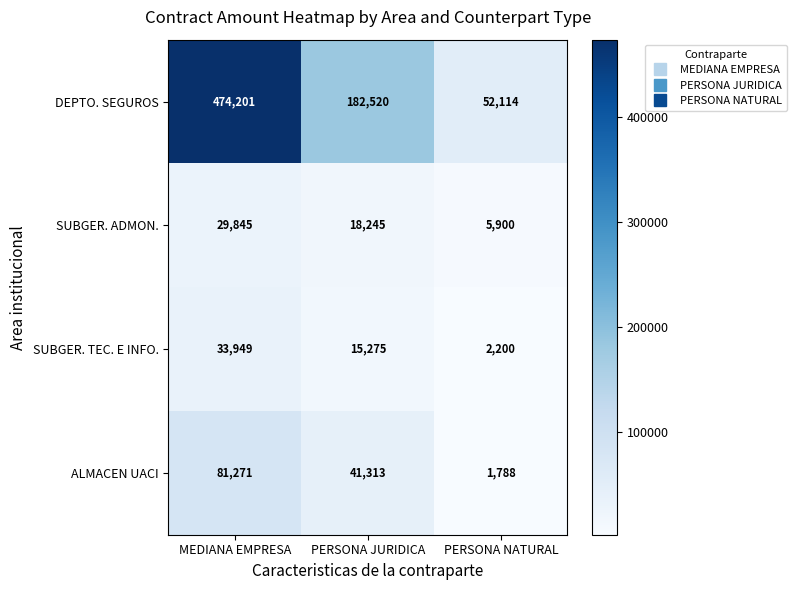

Between MEDIANA EMPRESA and PERSONA NATURAL, which series saw the biggest shift?

DEPTO. SEGUROS